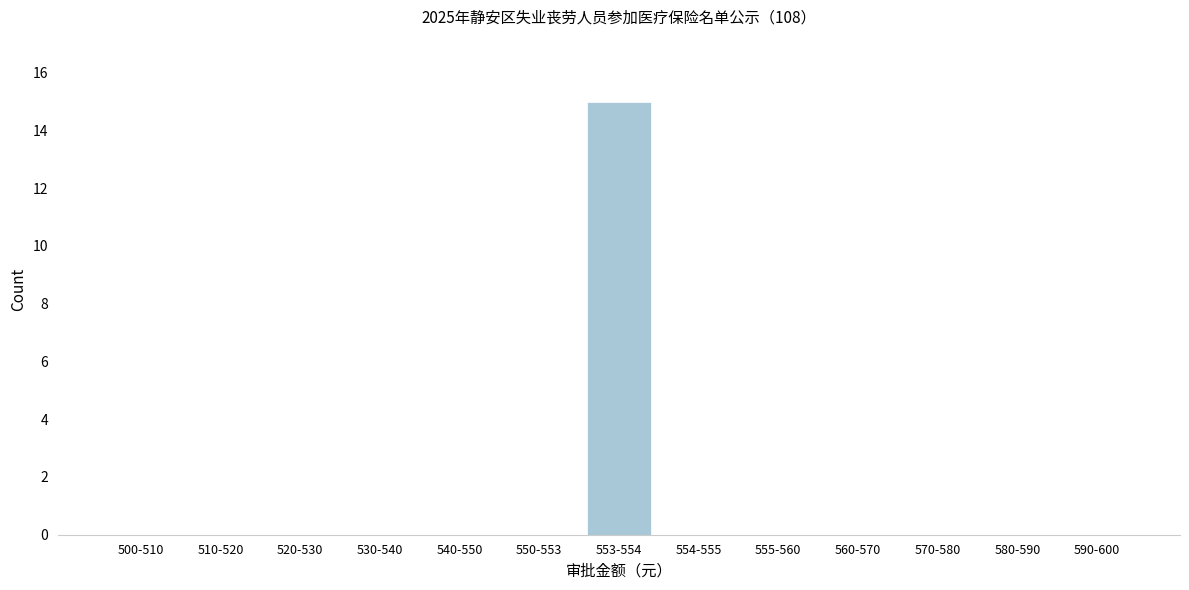

Reading left to right, transcribe all the data shown in this chart.

500-510=0	510-520=0	520-530=0	530-540=0	540-550=0	550-553=0	553-554=15	554-555=0	555-560=0	560-570=0	570-580=0	580-590=0	590-600=0